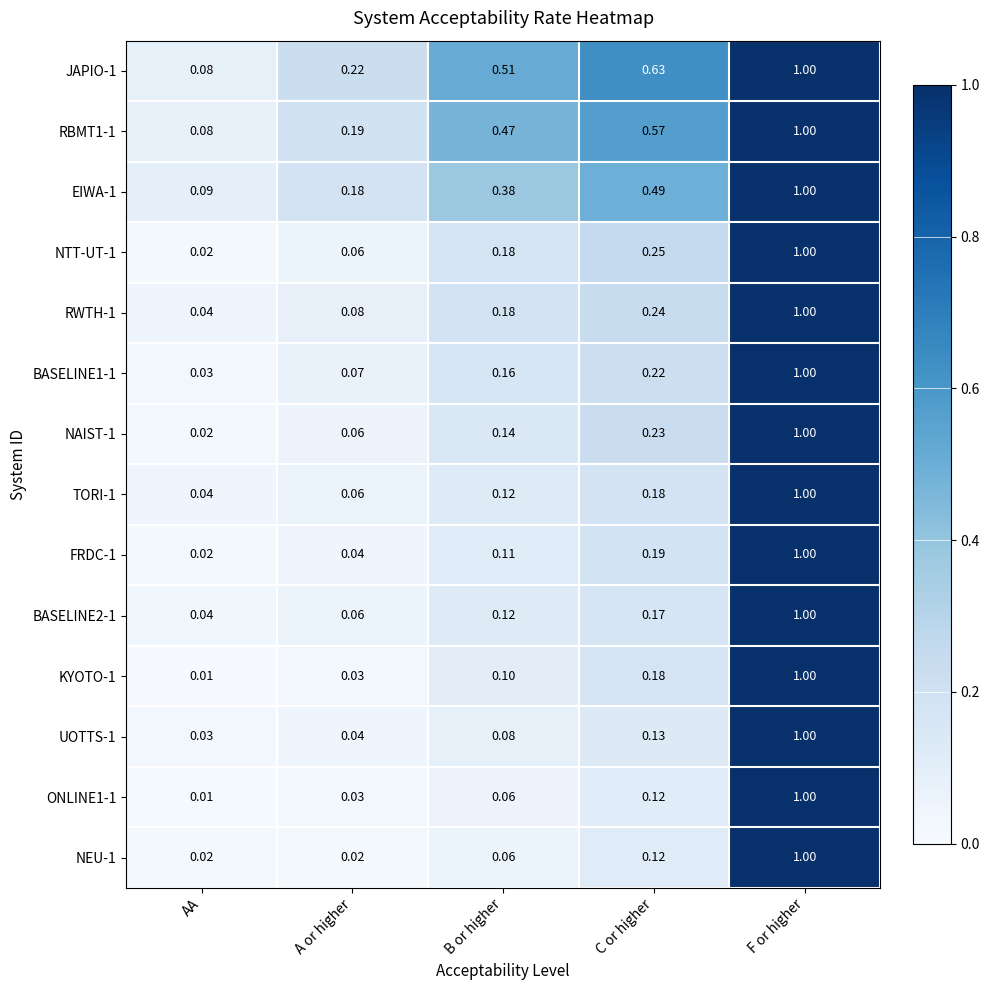

List the labels in order of FRDC-1 value, largest first.

F or higher, C or higher, B or higher, A or higher, AA